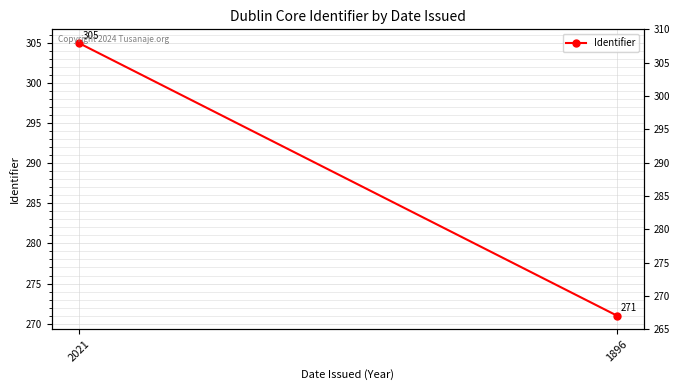

The value at 1896 is 121. True or false?

False